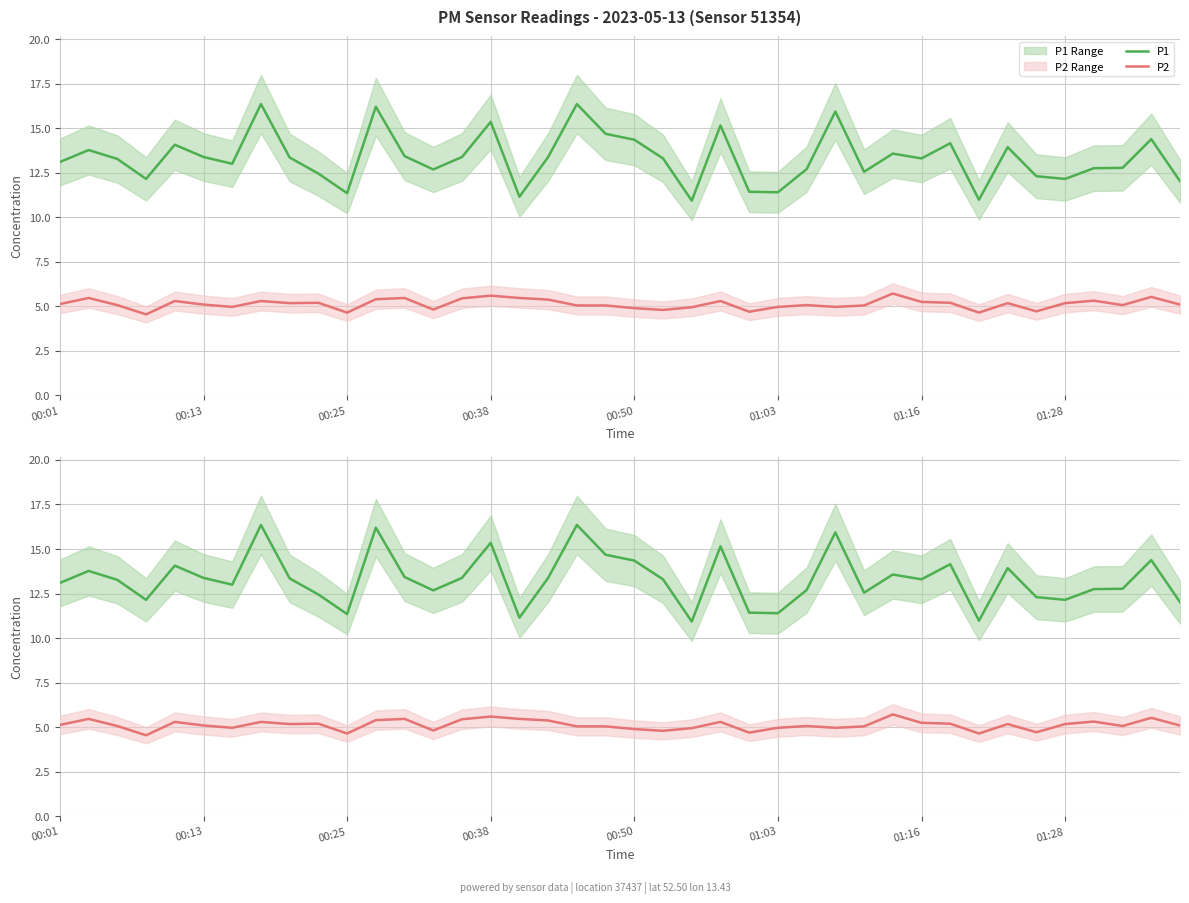

True or false: P1 has a value of 5.4 at 16.

False